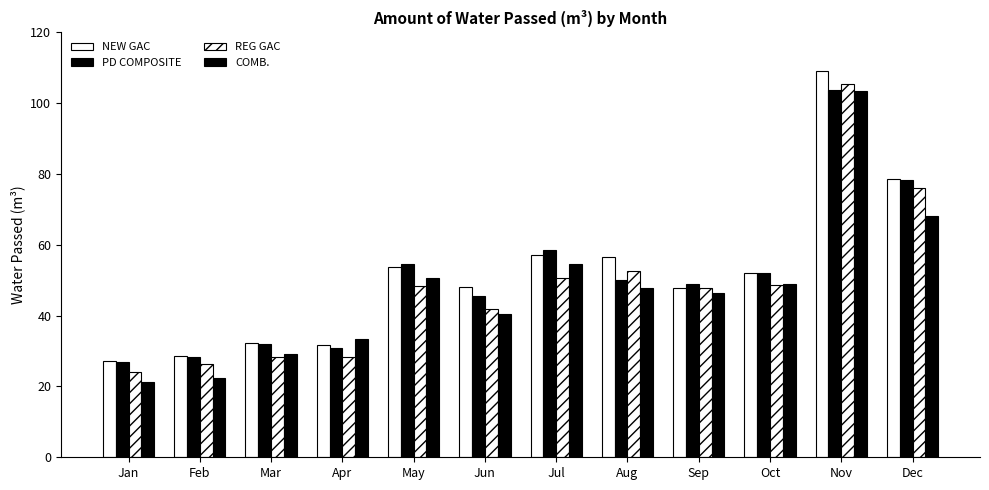

How many bars are there in each group?

4